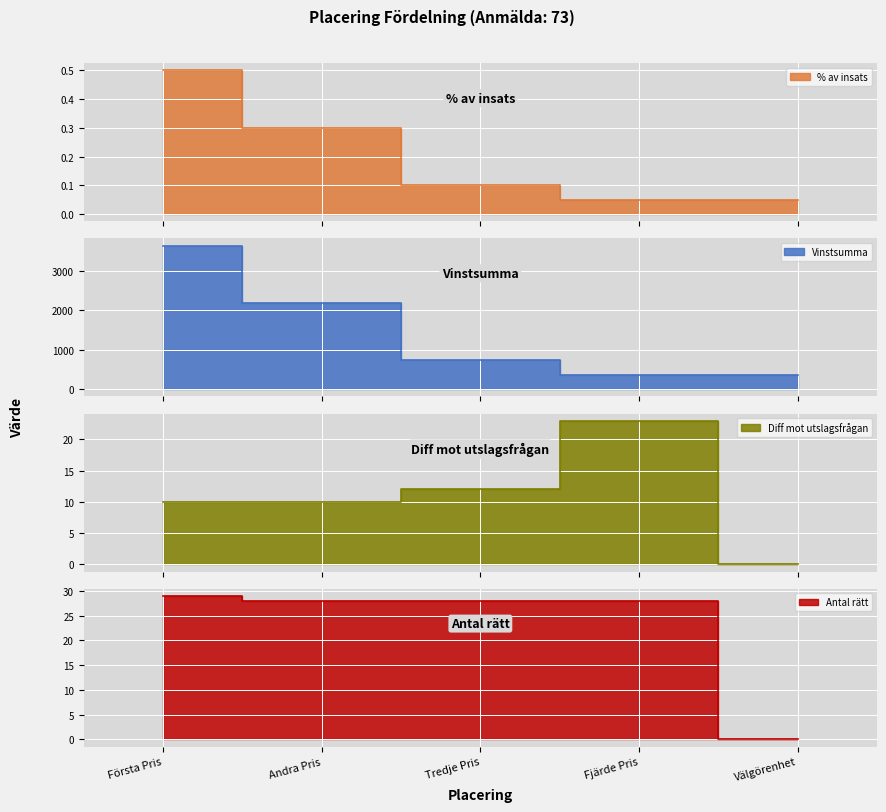

Does the chart display data point markers on the line(s)?

No